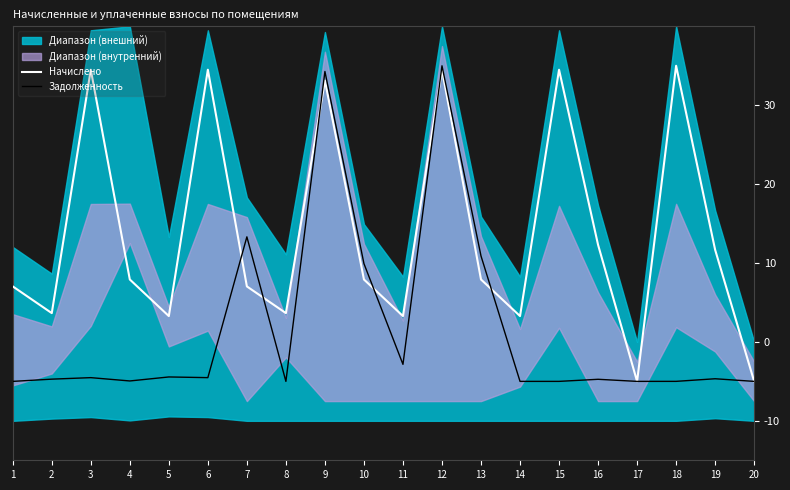

Where does the Начислено series first go above 7?

1